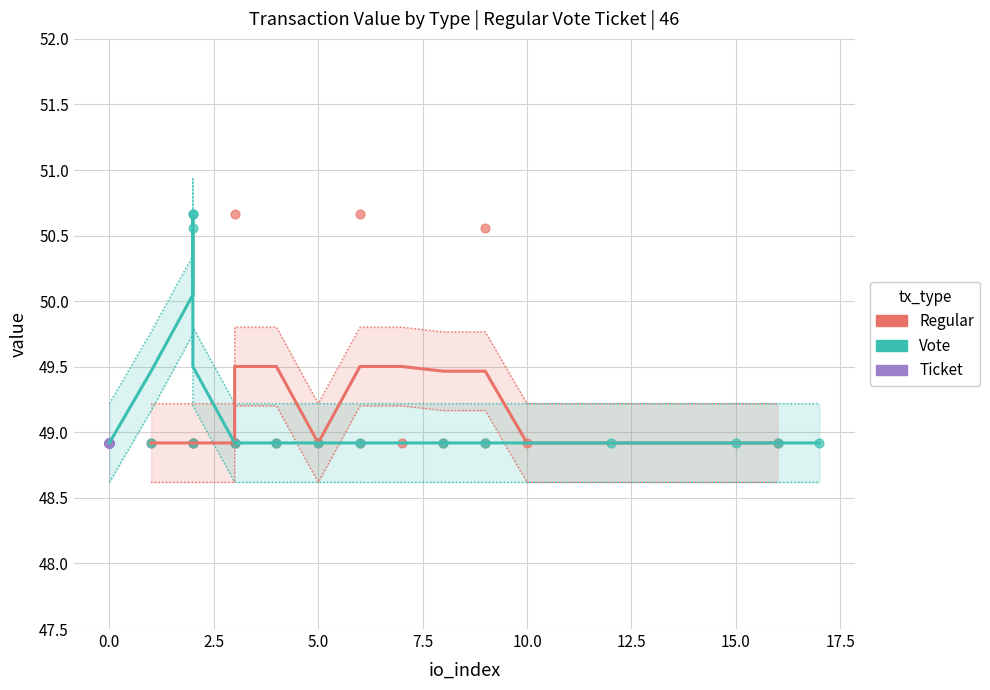

Which series contains the lowest Y value?

Regular